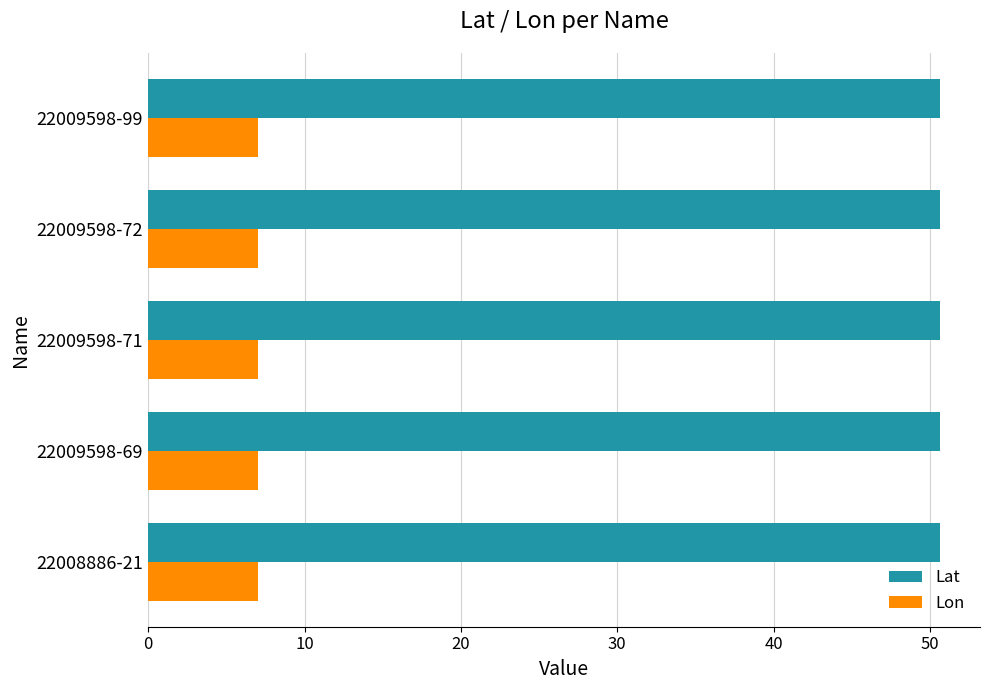

What is the minimum value for Lat?

50.6